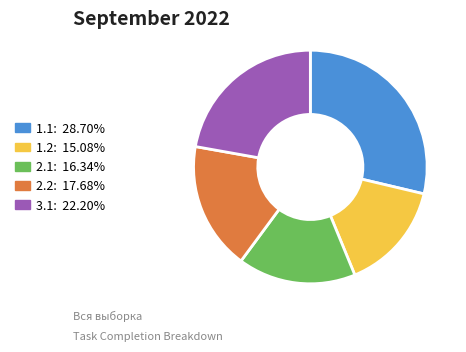

True or false: 1.1 accounts for 29% of the total.

True